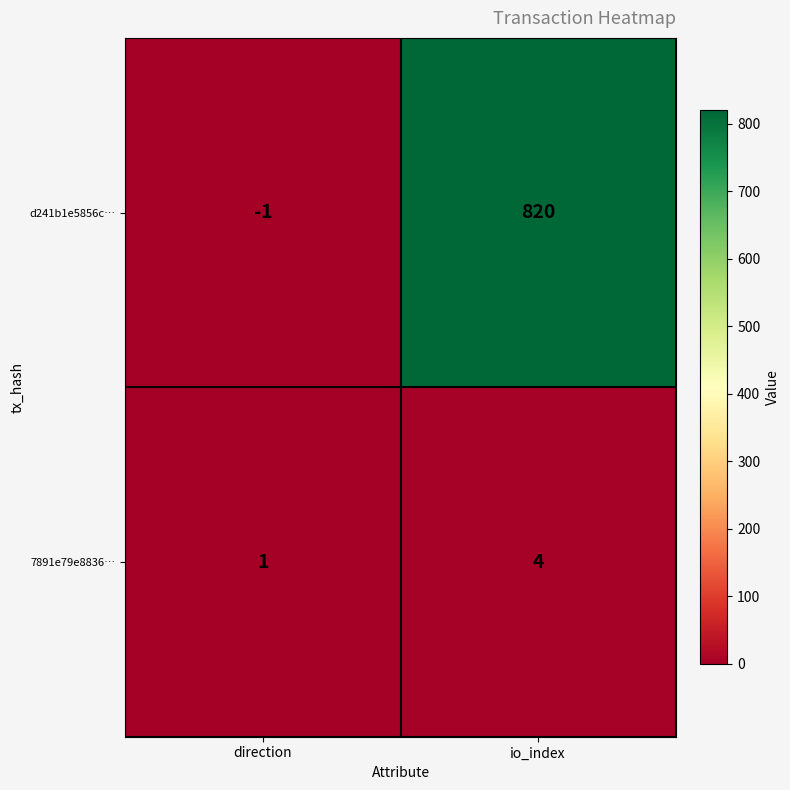

Which label corresponds to the largest value in the chart?

io_index